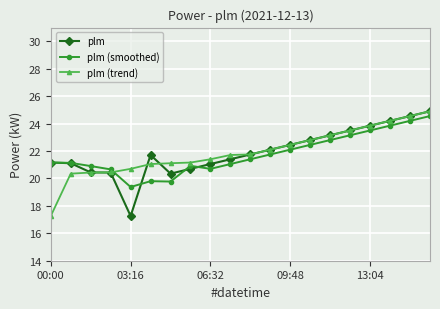

What is the greatest value displayed?

24.9